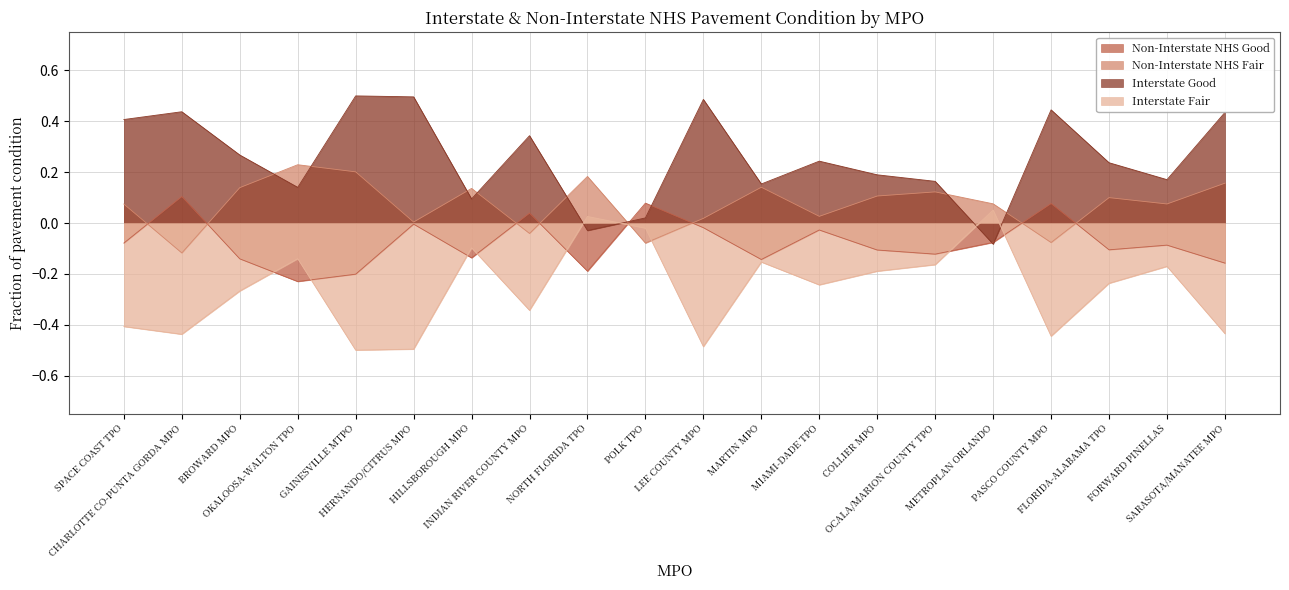

What is the spread (max minus min) of values at OKALOOSA-WALTON TPO?

0.5